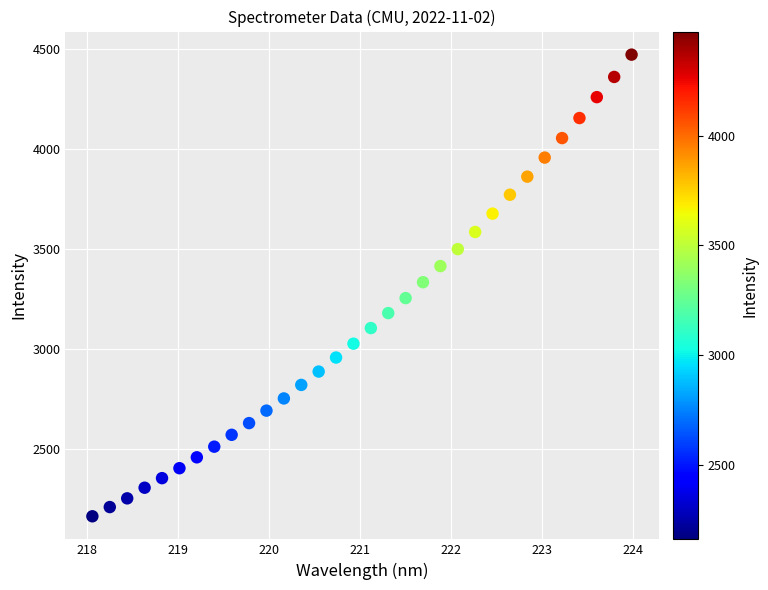

What is the range of X values (max minus min)?

5.9